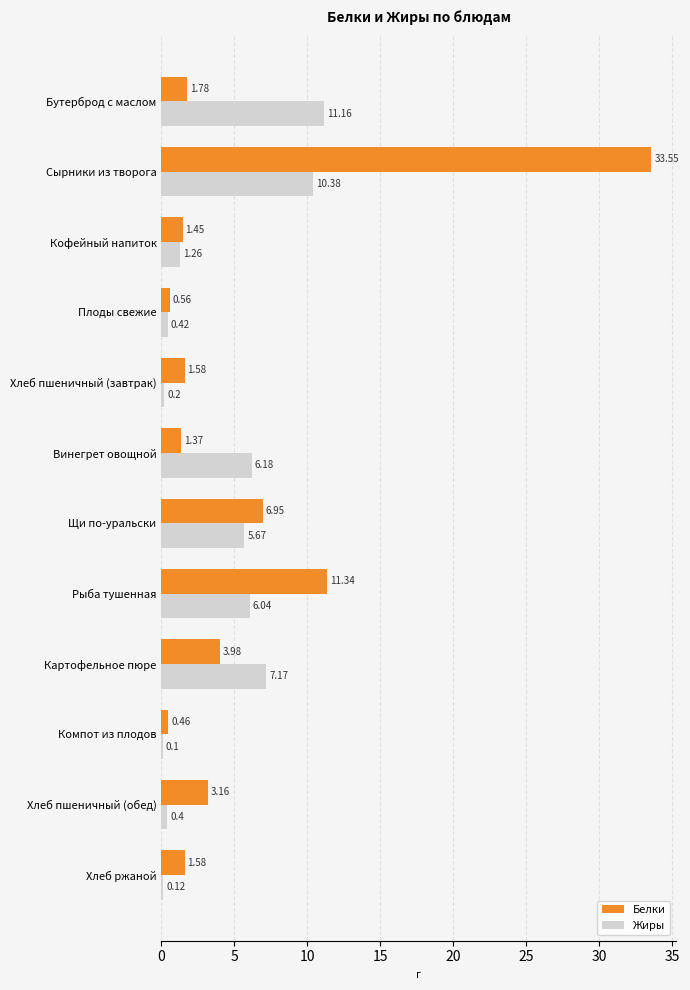

What is the sum of the Белки values at Рыба тушенная and Плоды свежие?

11.9